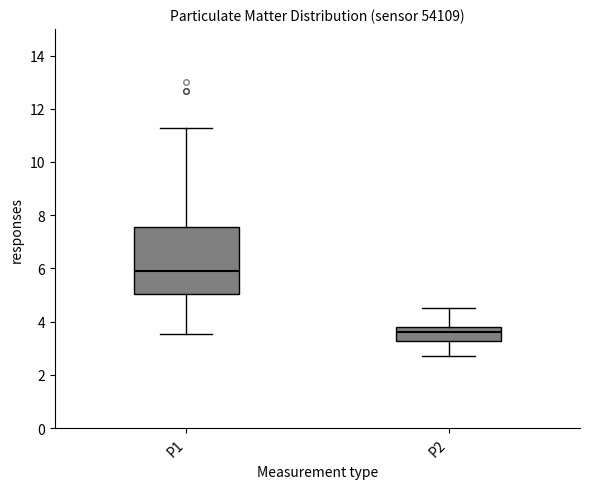

Where does the median line of the box for P1 sit on the y-axis? The values are not printed on the chart, so give them approximately, as read against the axis.

6.0